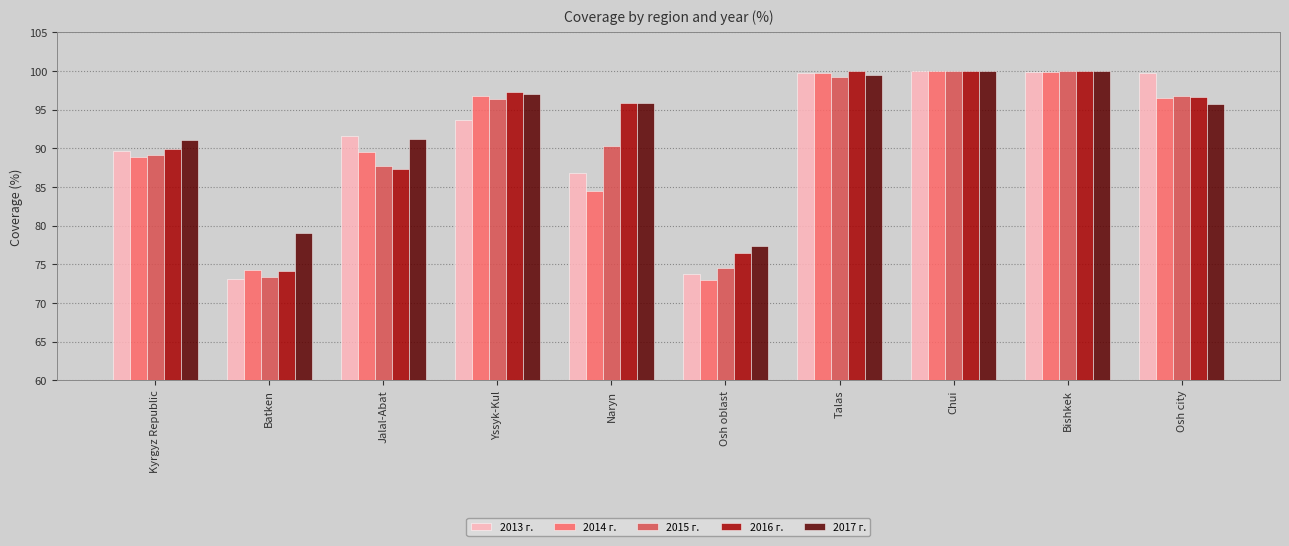

Are the bars grouped side by side (vs. stacked)?

Yes